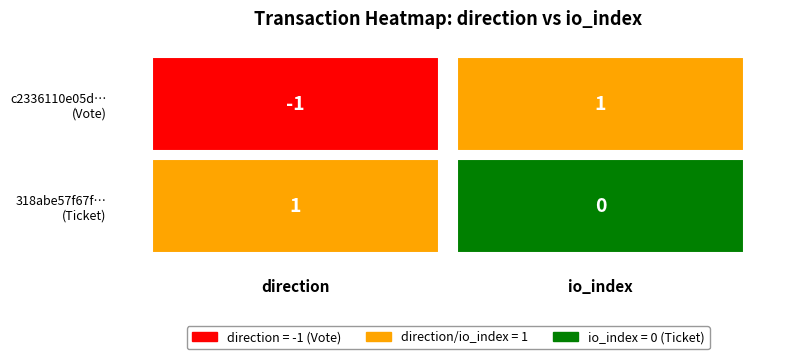

Which series has the largest range (max minus min)?

c2336110e05d1557348f8b45957e4f161a9d064